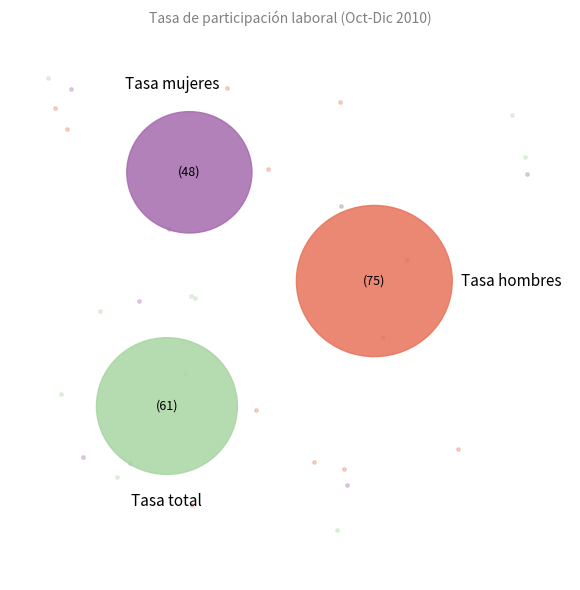

Rank the categories by value from highest to lowest.

Tasa hombres, Tasa total, Tasa mujeres